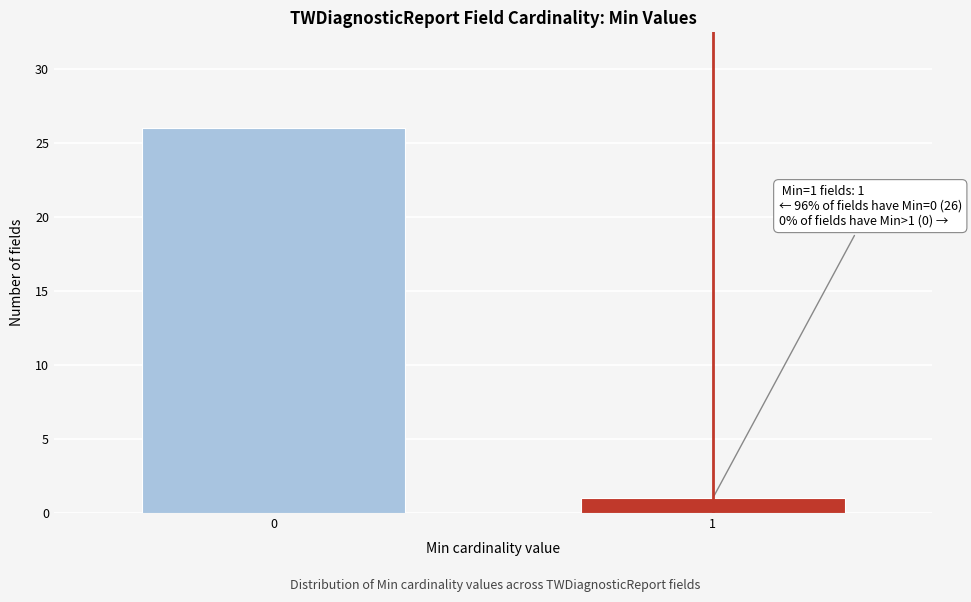

Reading left to right, extract all data points from this chart.

0=26	1=1